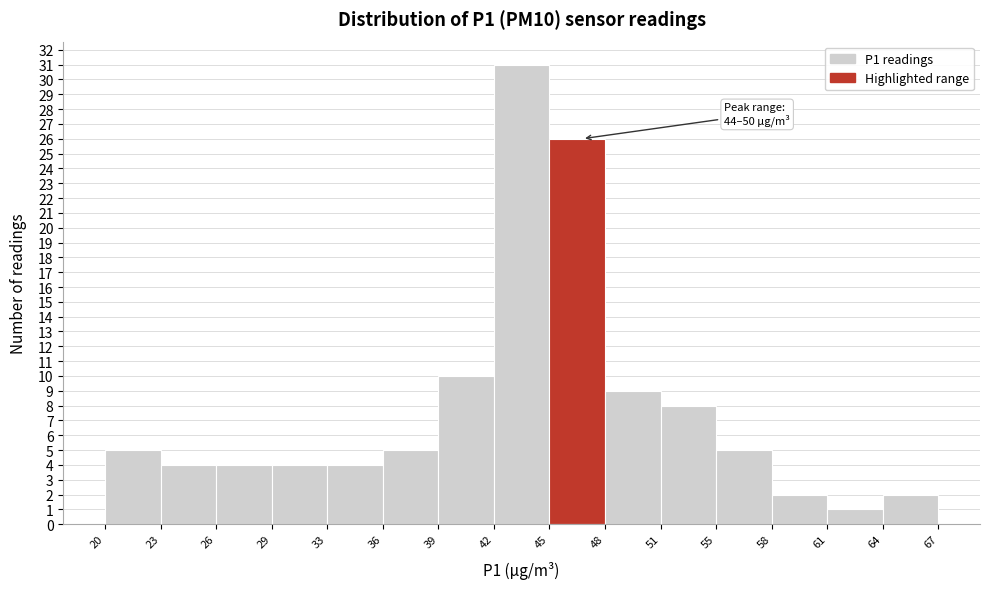

Over which range of the x-axis is the bar tallest?

42 to 45